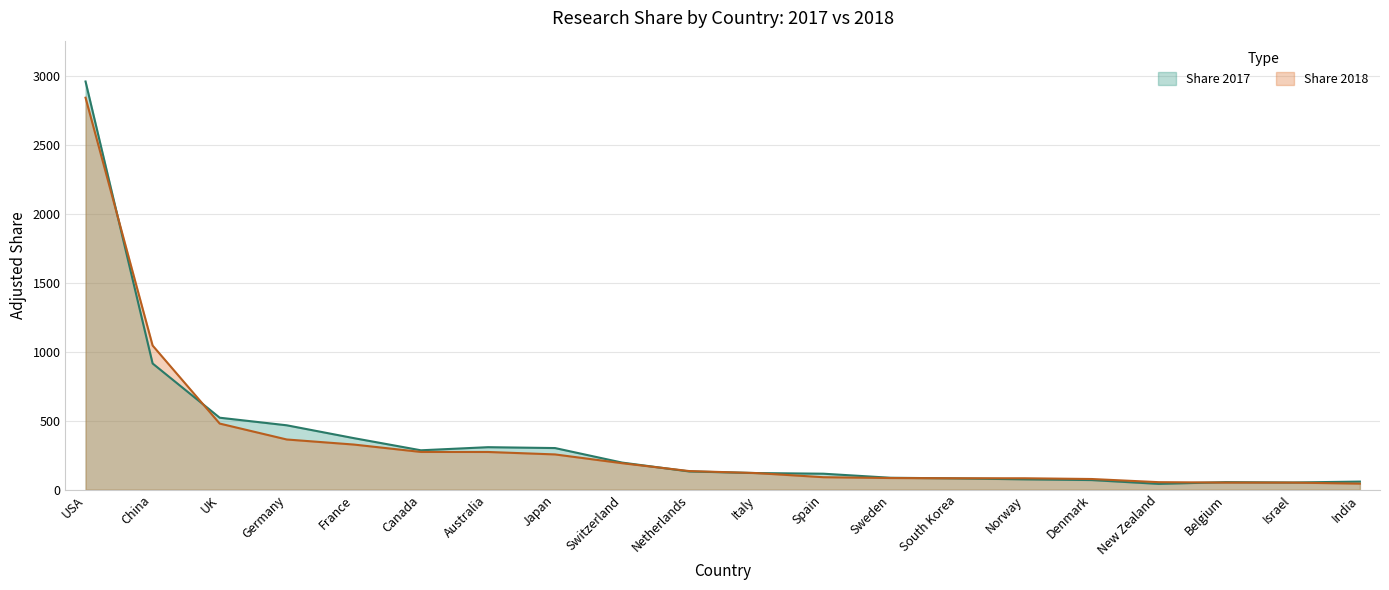

Which has a higher value, Australia or South Korea?

Australia